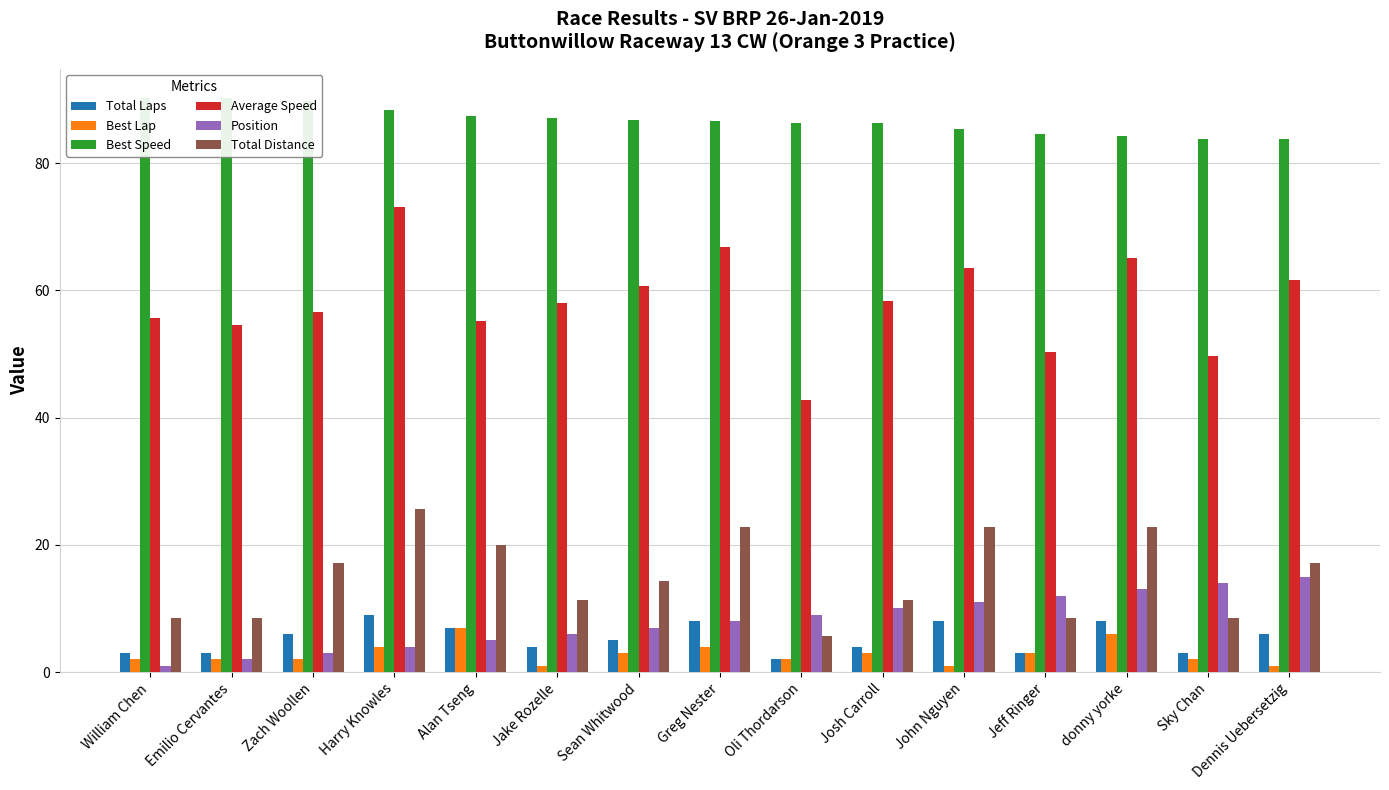

What are all the series names shown in the legend?

Total Laps, Best Lap, Best Speed, Average Speed, Position, Total Distance